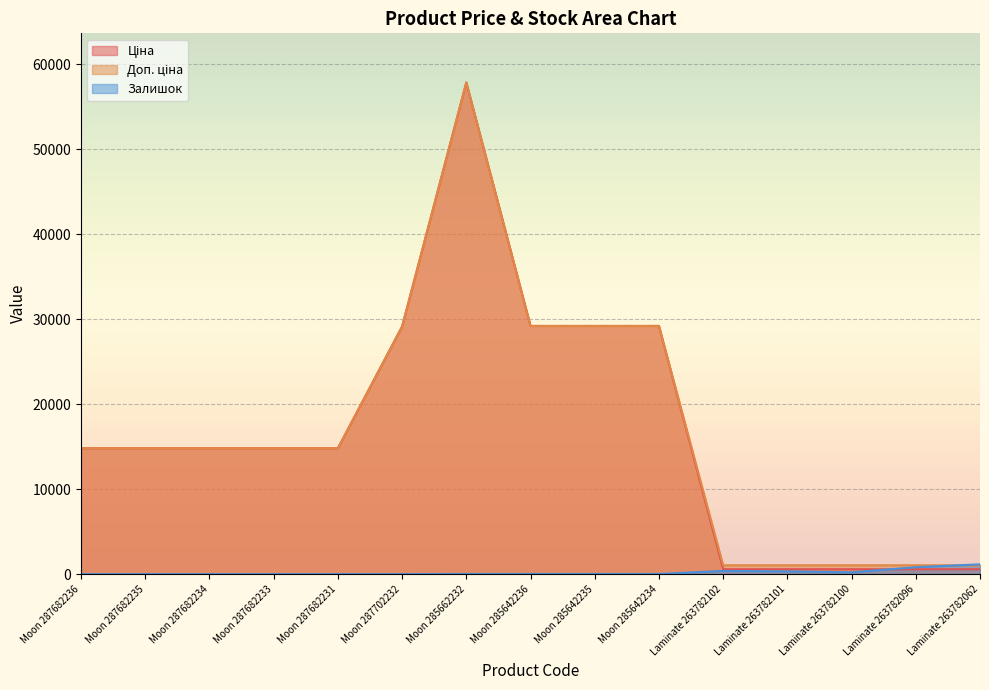

What is the maximum value for Залишок?

1146.0